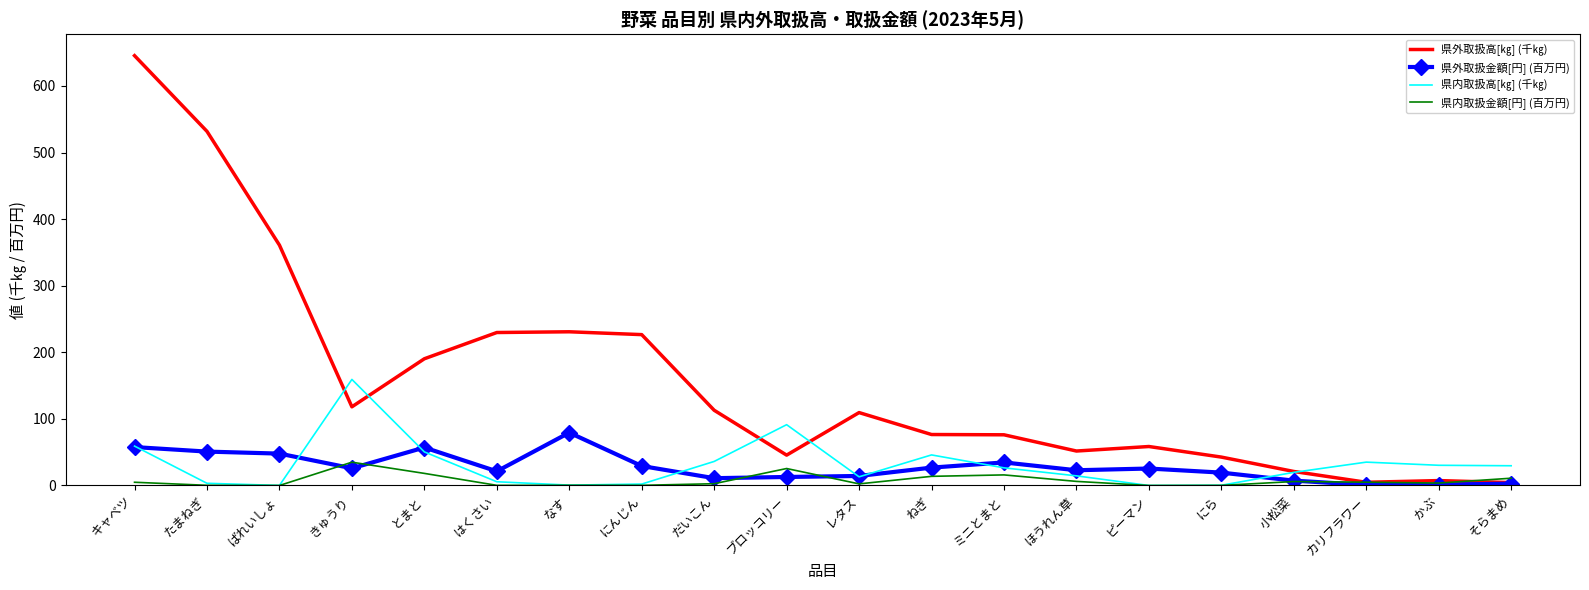

Is it true that 県内取扱金額[円] (百万円) equals 0.0 at ピーマン?

True